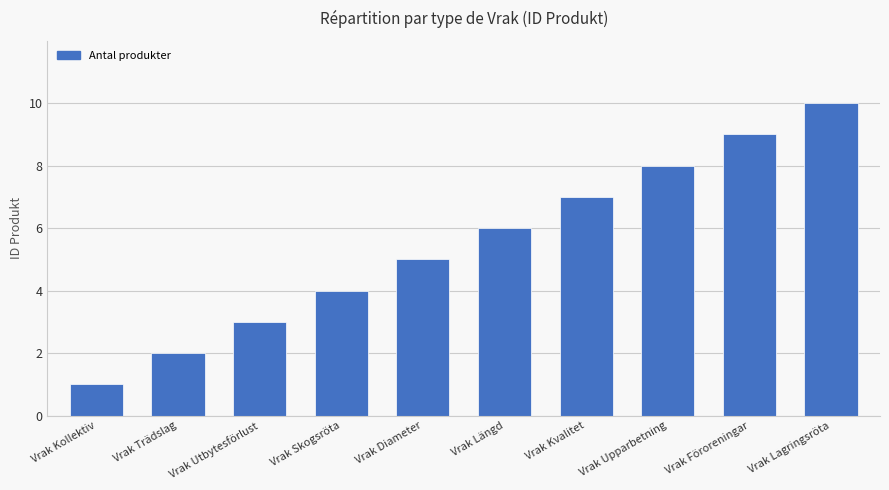

Is it true that the value at Vrak Skogsröta is 4?

True